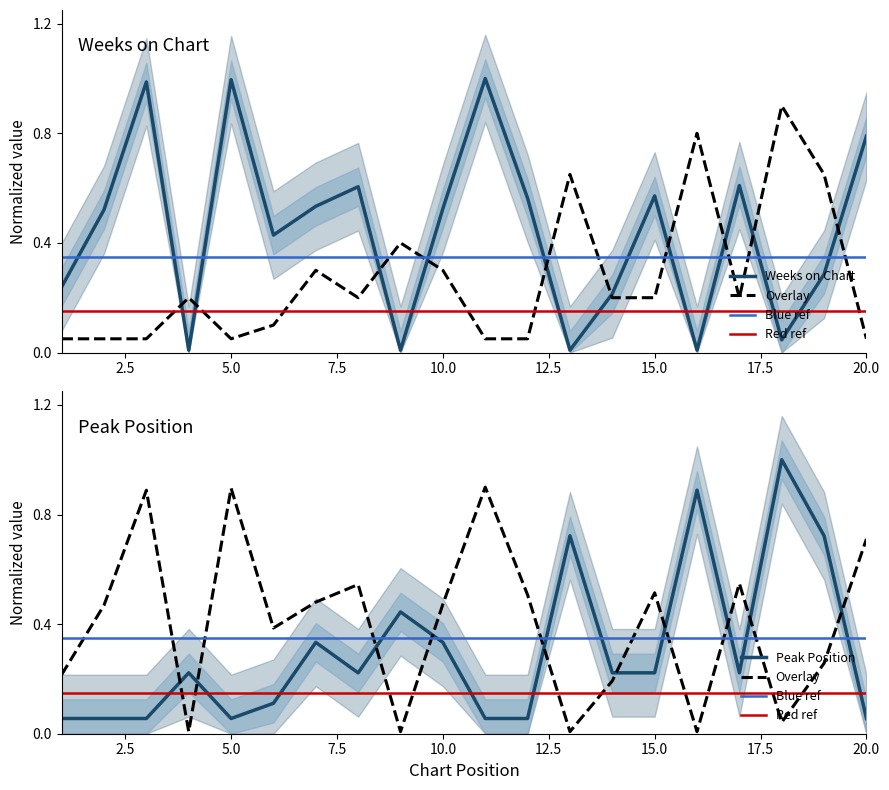

What is the maximum value for Weeks on Chart?

1.0